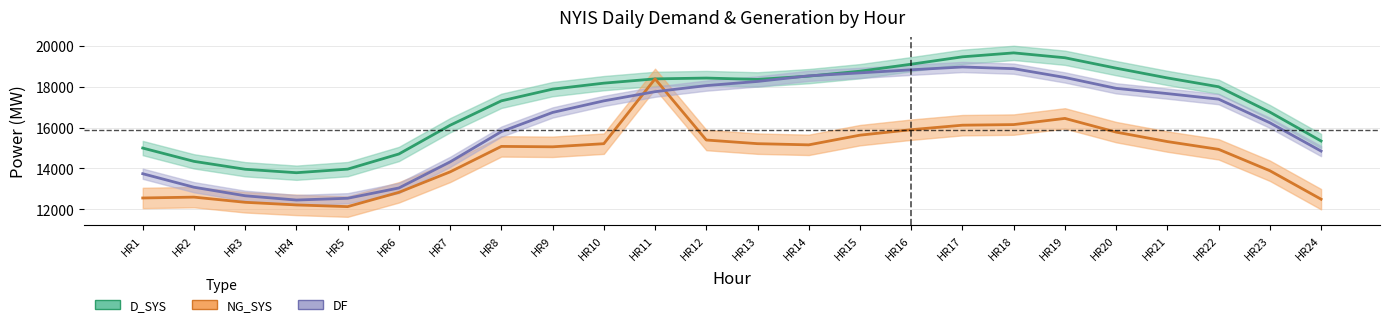

True or false: D_SYS and NG_SYS cross at least once.

False